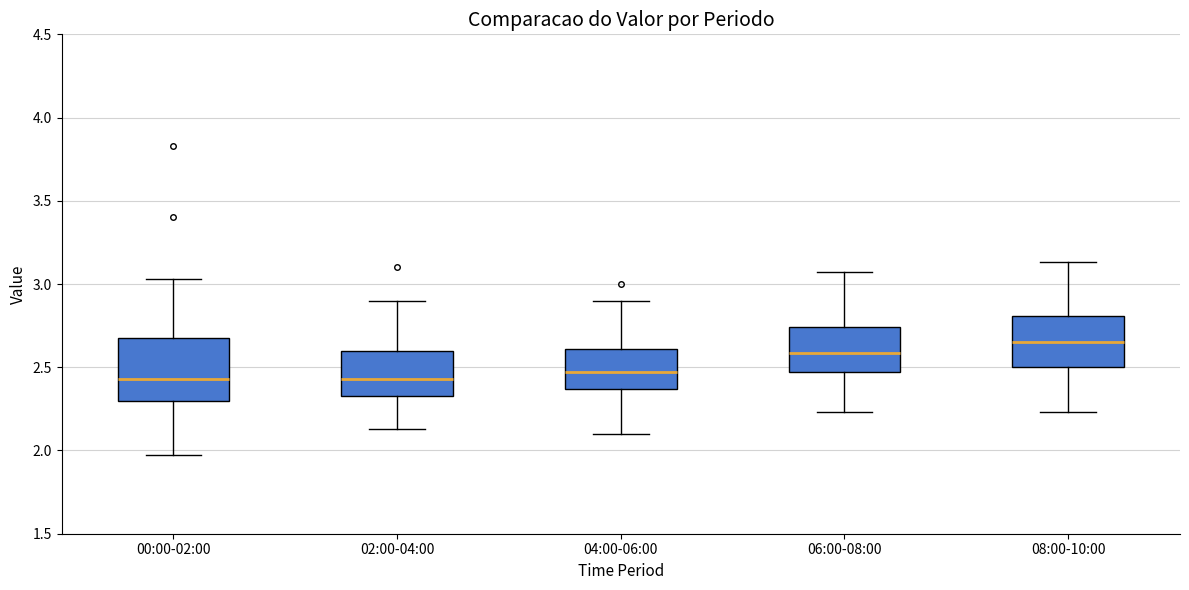

Comparing the boxes themselves (not the whiskers), which one is the tallest?

00:00-02:00